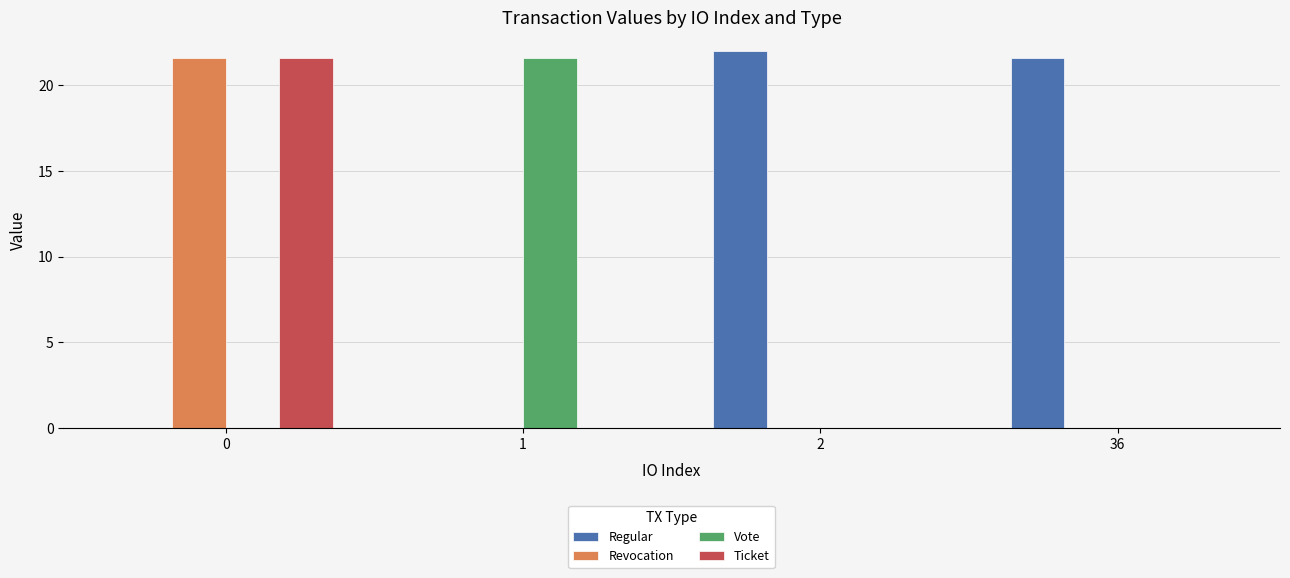

The Ticket series shows -7.1 at 2. True or false?

False